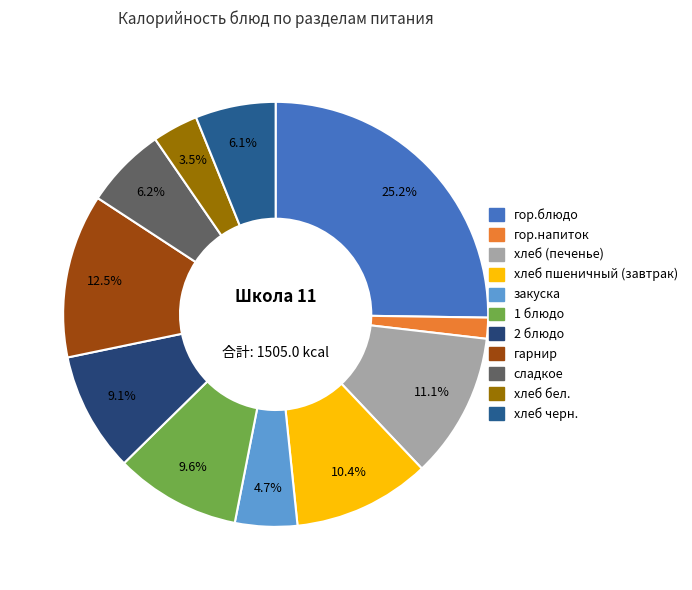

Count the number of slices in the pie.

11